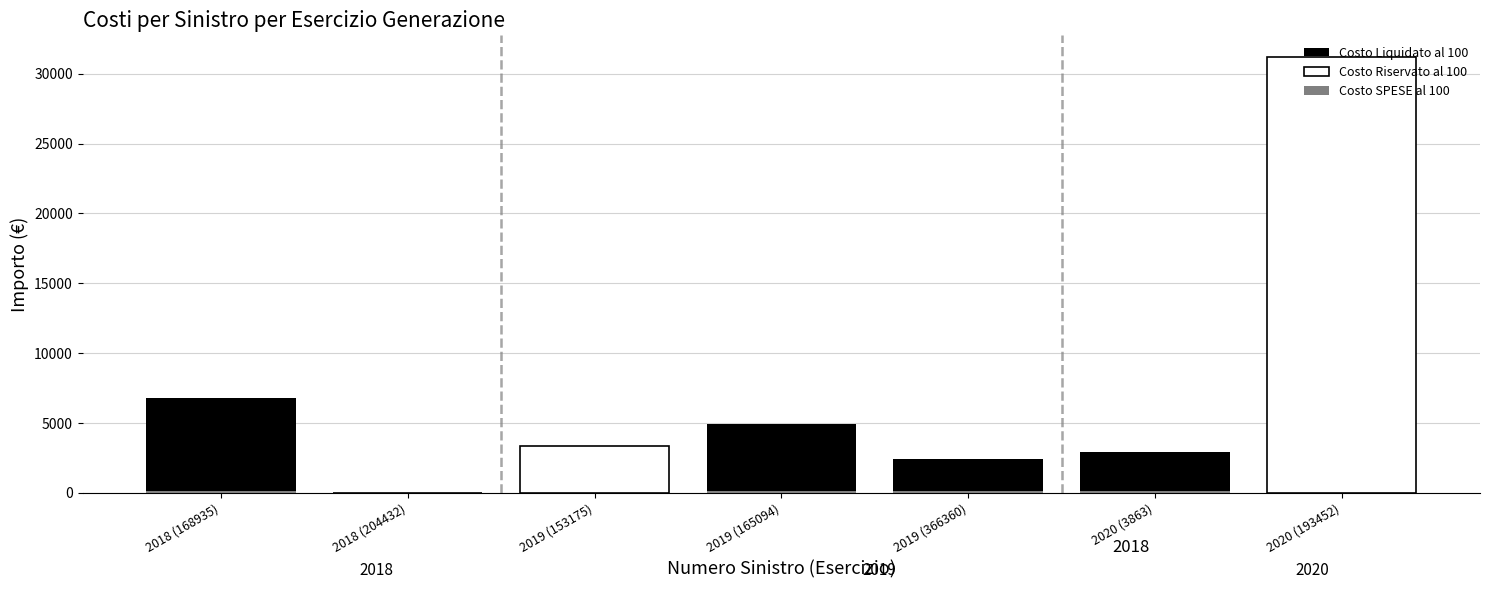

Between 2018 (204432) and 2020 (3863), which series saw the biggest shift?

Costo Liquidato al 100